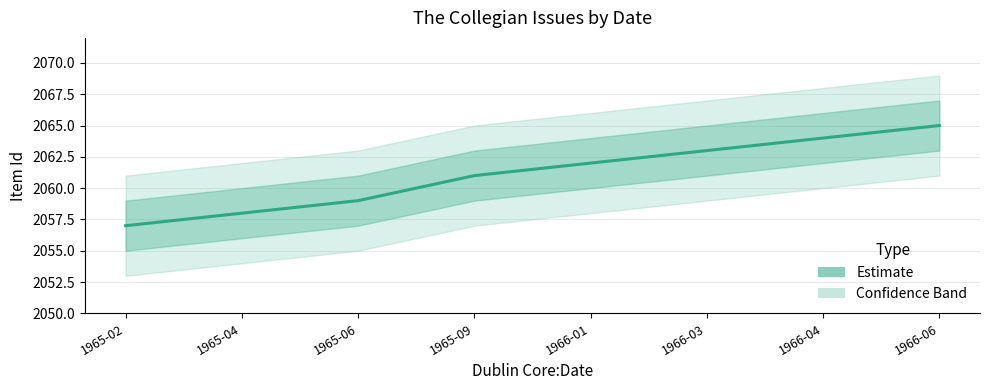

At which category does the chart reach its minimum across all series?

1965-02